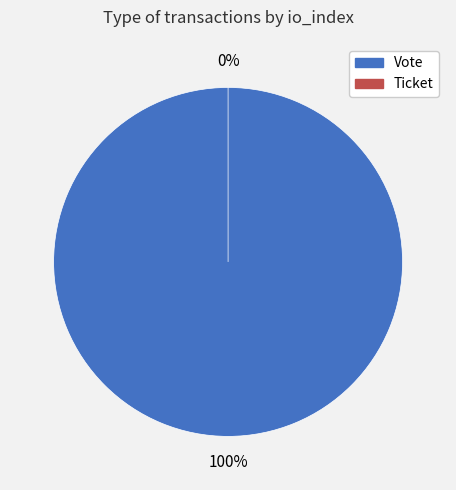

To the nearest percent, what is the combined percentage of Vote and Ticket?

100%